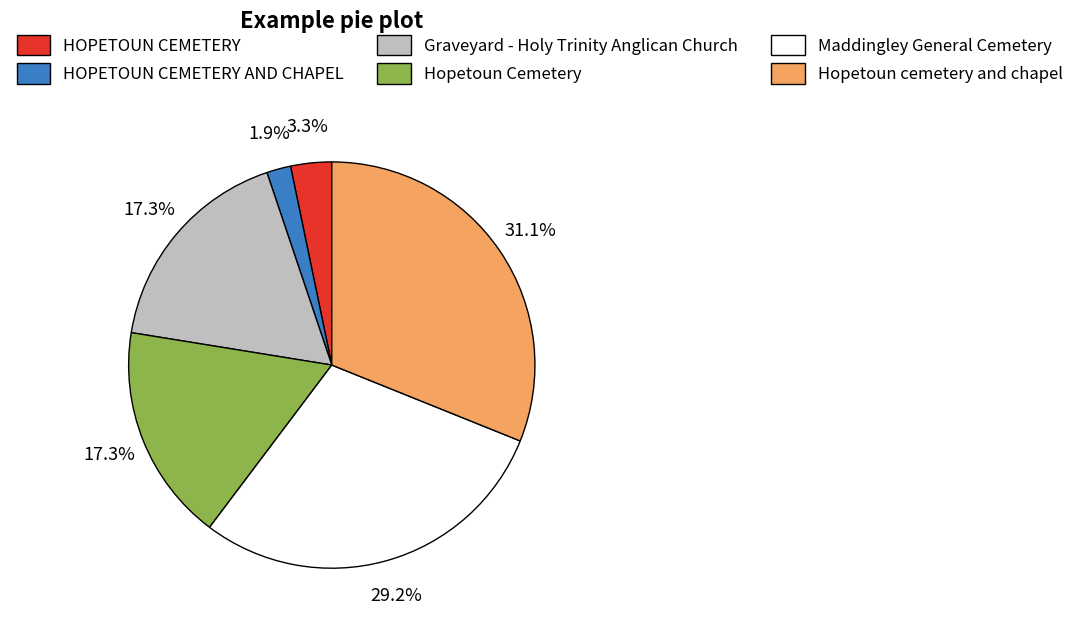

To the nearest percent, what percentage of the pie is HOPETOUN CEMETERY?

3%